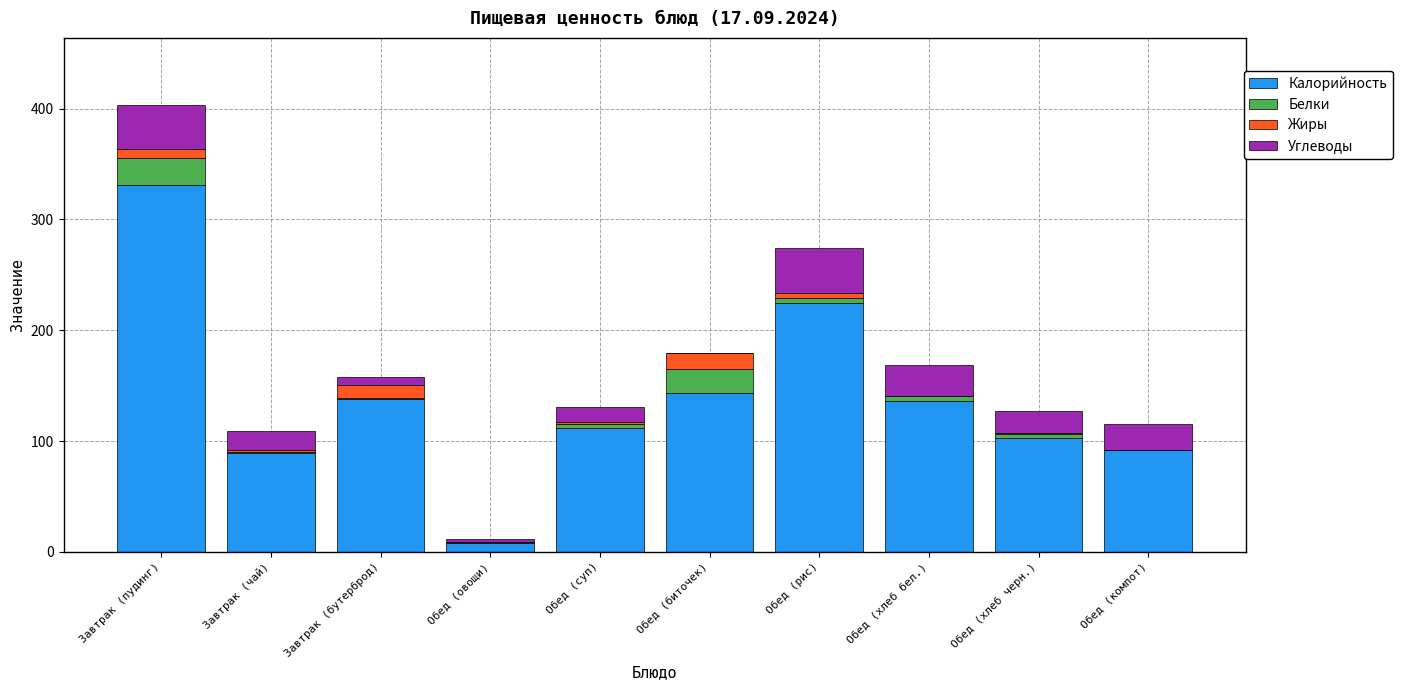

Does the chart contain stacked bars?

Yes